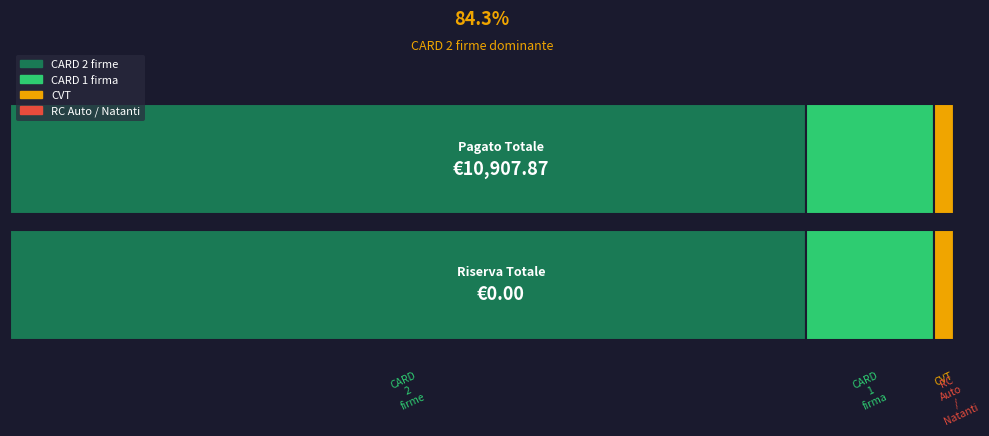

At which category does the chart reach its peak across all series?

CARD 2 firme